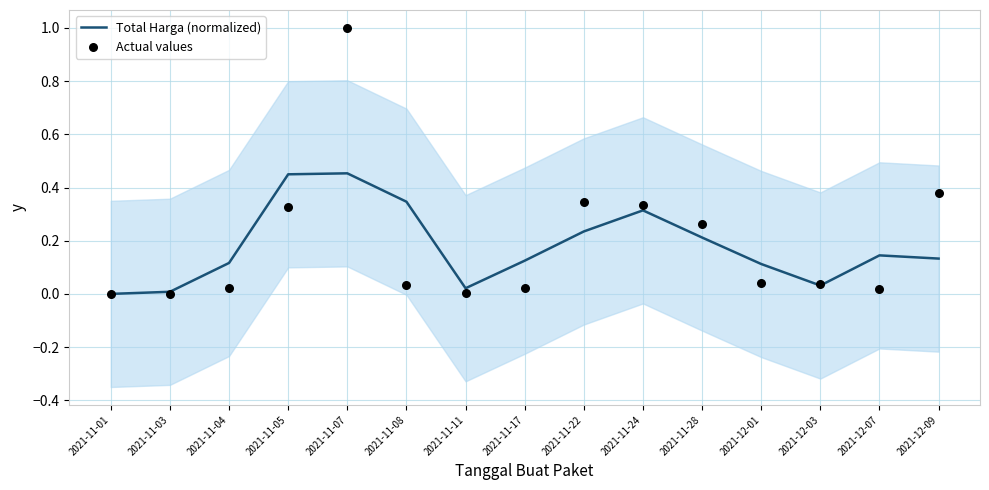

Which series has the largest Y range (max minus min)?

Actual values